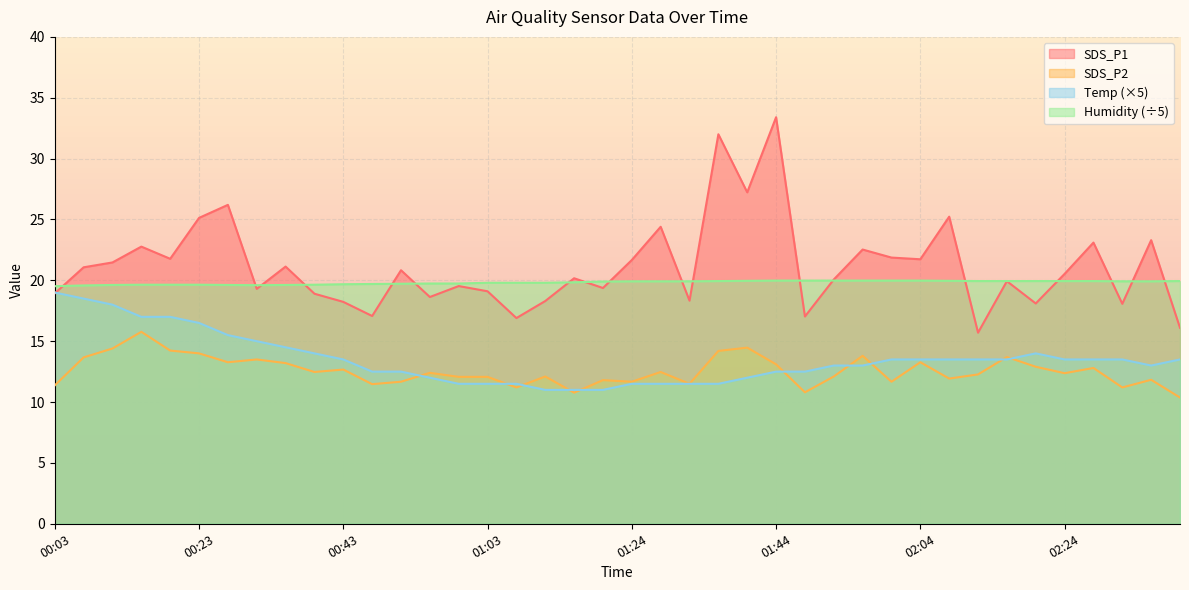

The Temp series shows 13.5 at 02:04. True or false?

True